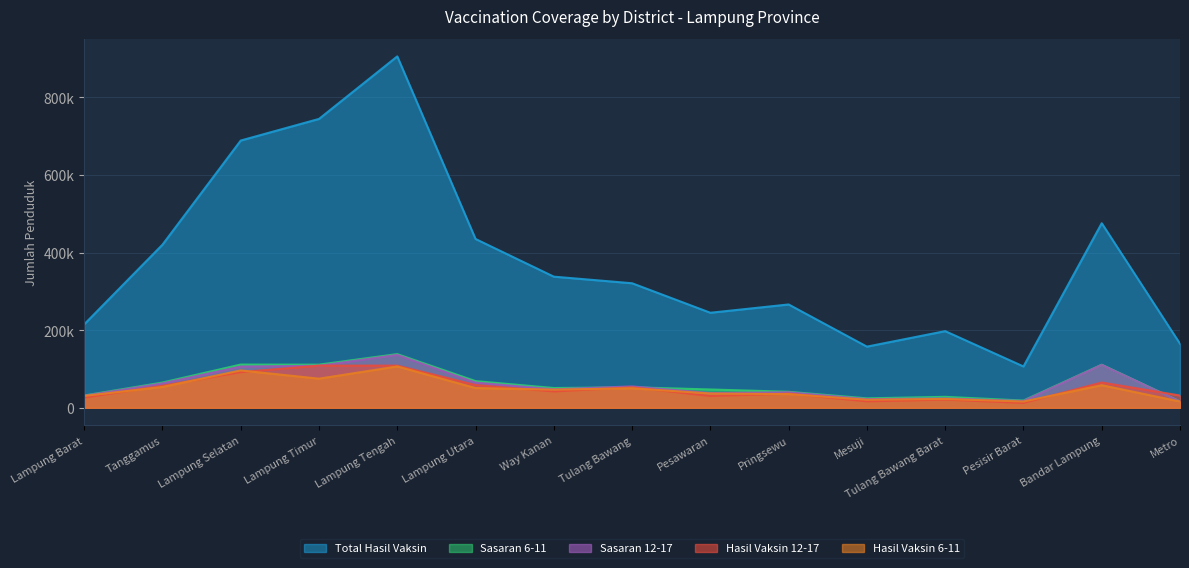

At how many categories does at least one series exceed 830489?

1